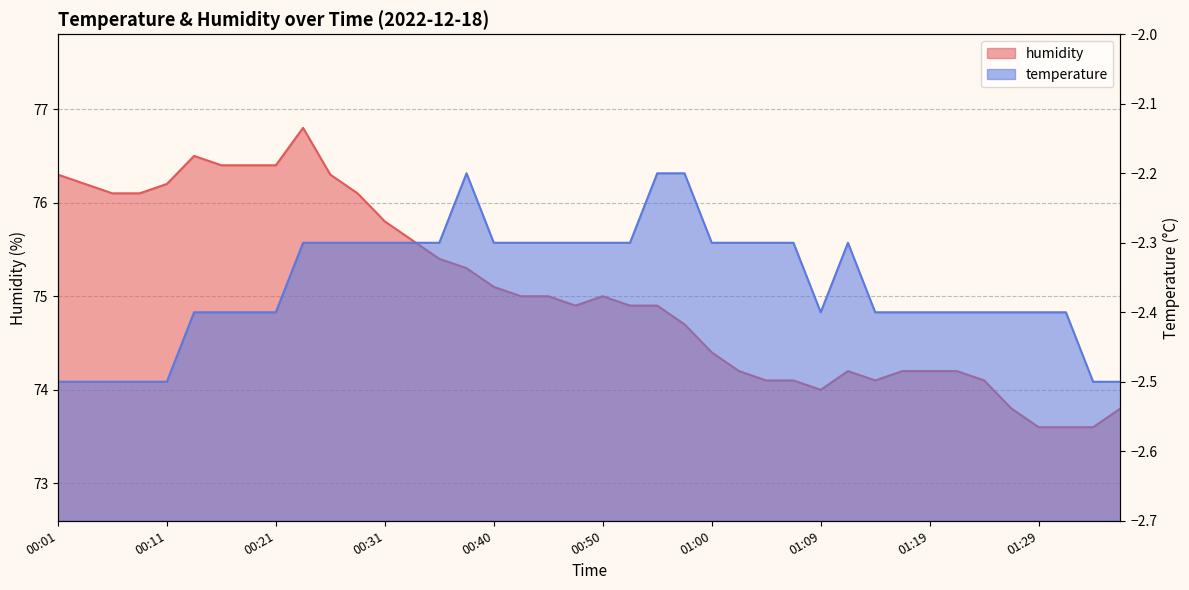

At which category does humidity reach its first local valley?

00:48